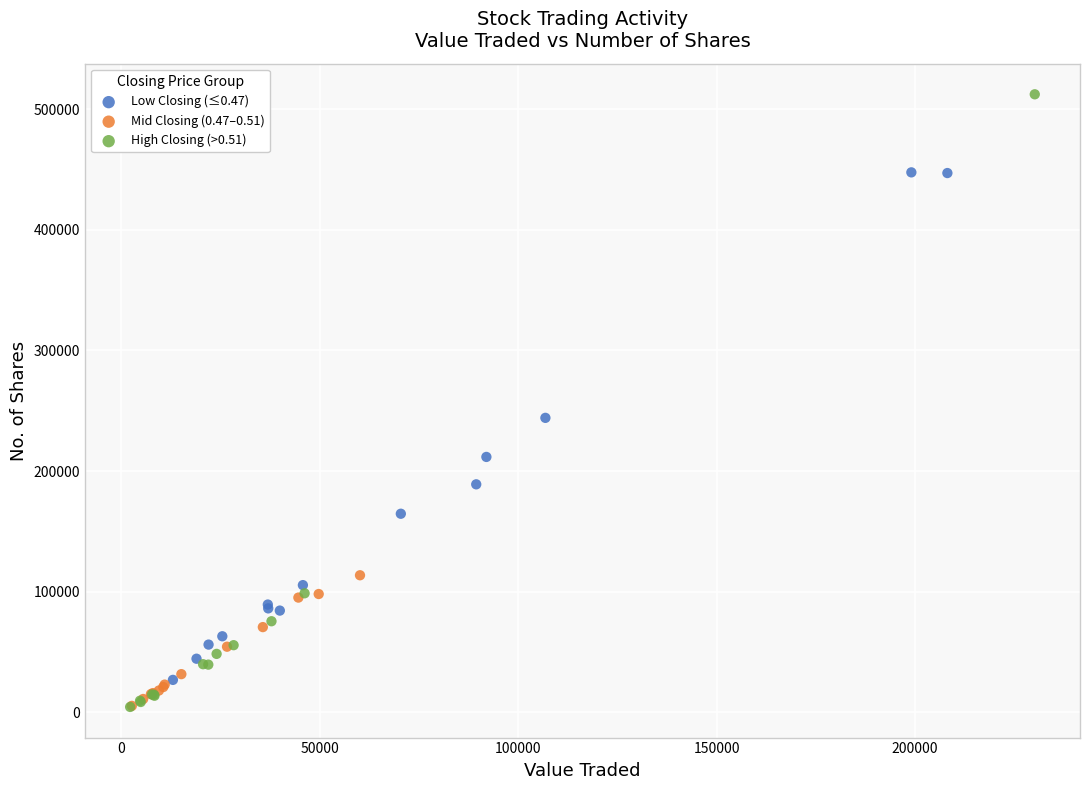

Which series reaches the maximum Y coordinate?

High Closing (>0.51)